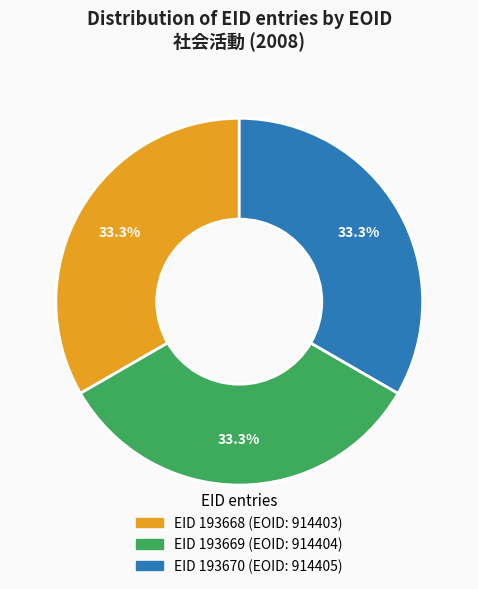

Does any single category account for the majority?

No